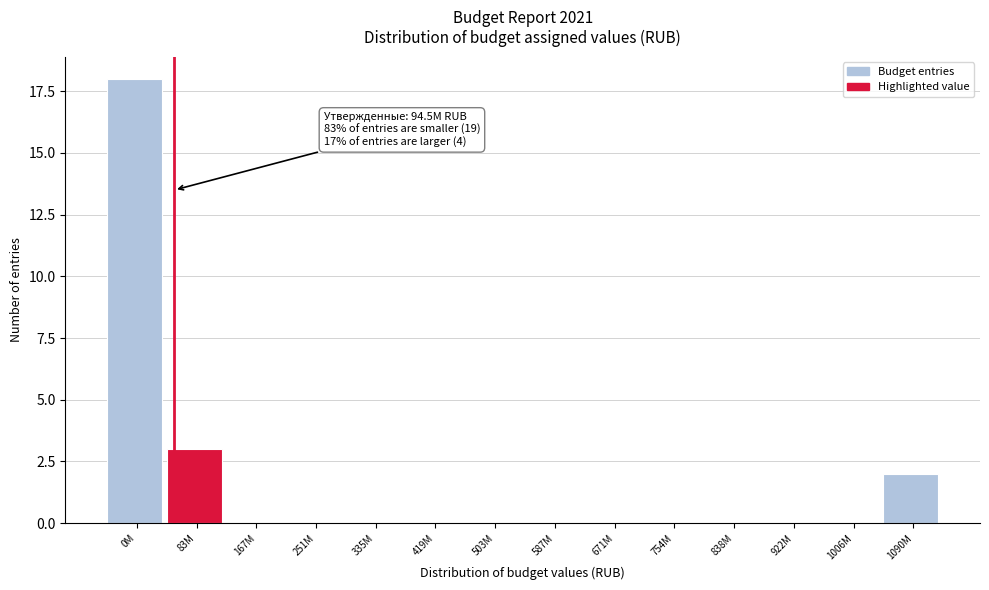

Reading left to right, transcribe all the data shown in this chart.

0M=18	83M=3	167M=0	251M=0	335M=0	419M=0	503M=0	587M=0	671M=0	754M=0	838M=0	922M=0	1006M=0	1090M=2